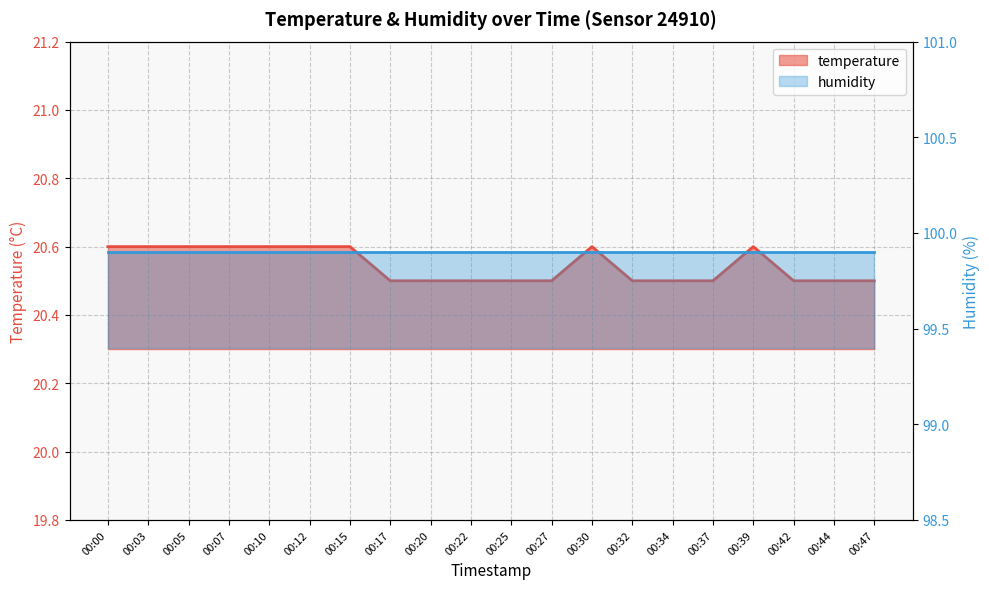

List the labels in order of value, largest first.

00:00, 00:03, 00:05, 00:07, 00:10, 00:12, 00:15, 00:30, 00:39, 00:17, 00:20, 00:22, 00:25, 00:27, 00:32, 00:34, 00:37, 00:42, 00:44, 00:47